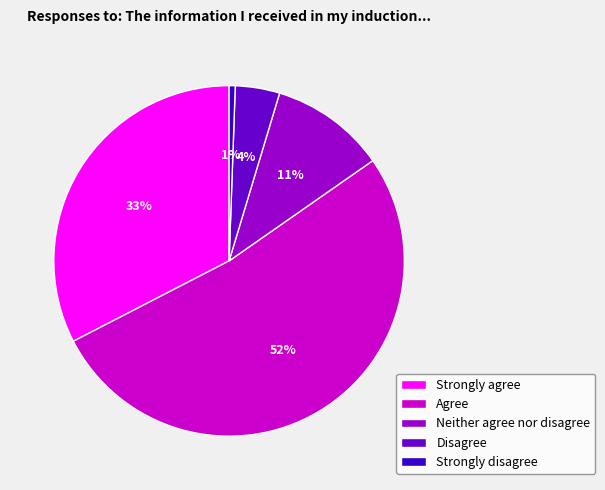

Which category accounts for the majority?

Agree